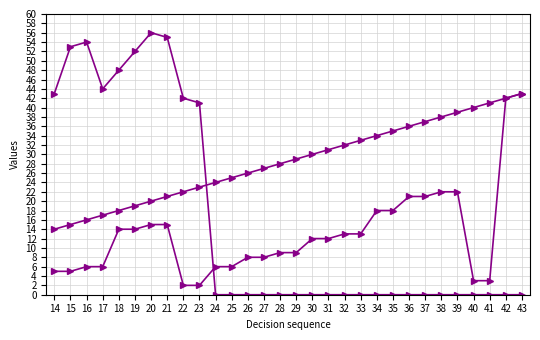

Count the number of categories in the chart.

30